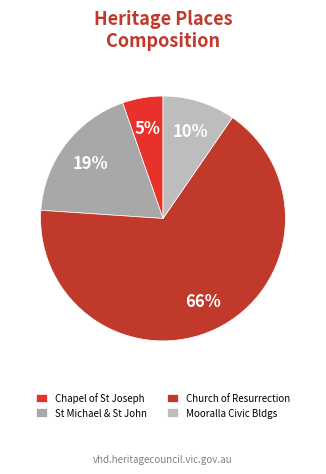

To the nearest percent, what is the difference between the largest and smallest slice percentages?

61%